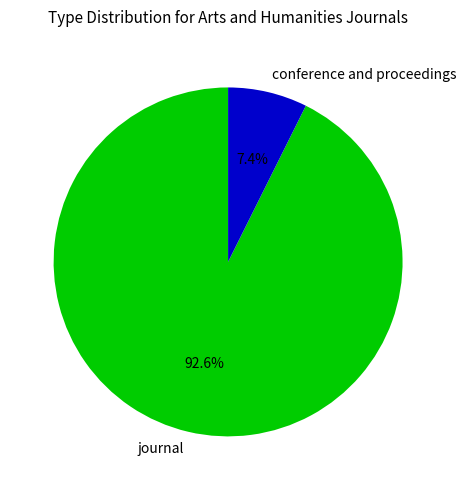

Rank the categories by value from lowest to highest.

conference and proceedings, journal